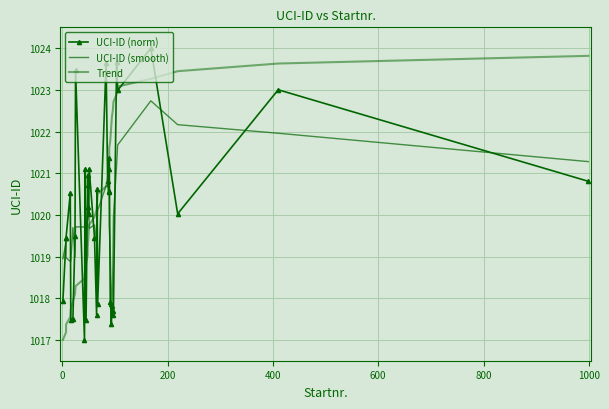

What is the maximum value for UCI-ID (norm)?

1024.0